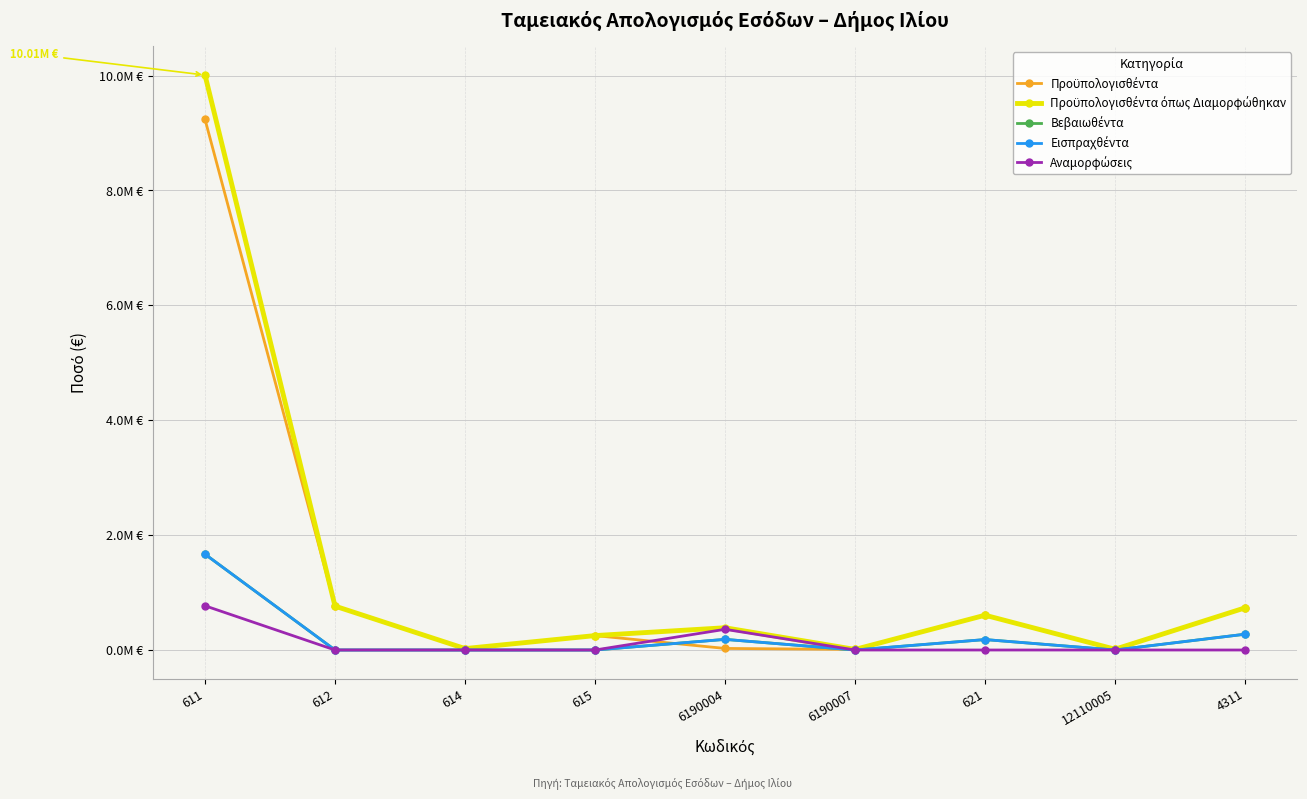

Between which two adjacent categories do Αναμορφώσεις and Προϋπολογισθέντα first intersect?

615 and 6190004